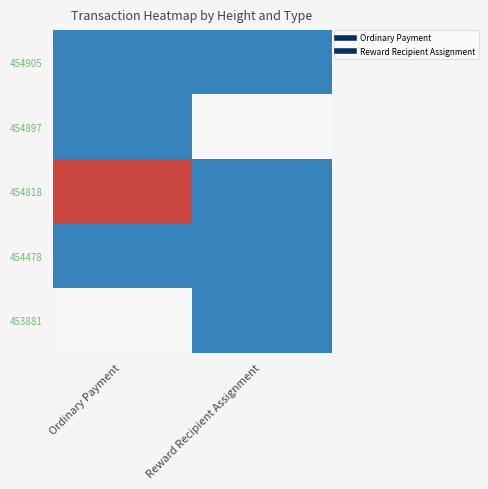

Reading right to left, what are all the values shown in this chart?

454905: Reward Recipient Assignment=0	Ordinary Payment=0
454897: Reward Recipient Assignment=1	Ordinary Payment=0
454818: Reward Recipient Assignment=0	Ordinary Payment=2
454478: Reward Recipient Assignment=0	Ordinary Payment=0
453881: Reward Recipient Assignment=0	Ordinary Payment=1